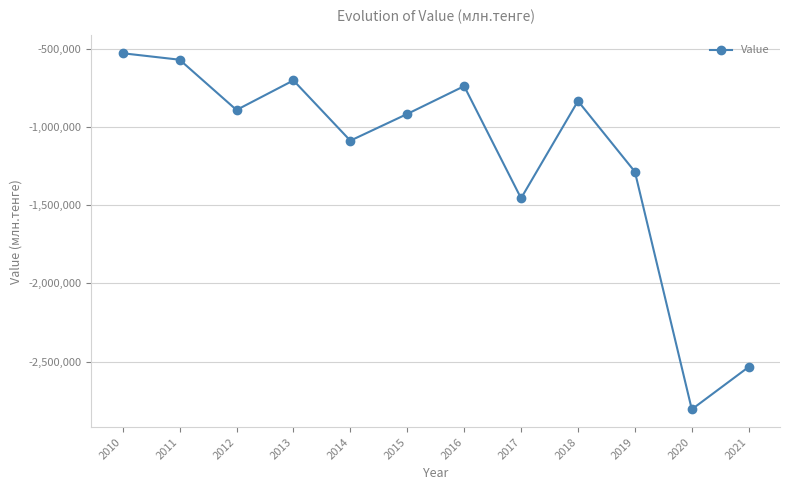

Reading left to right, list all the values displayed in this chart.

2010=-527264.2	2011=-568618.5	2012=-890308.7	2013=-700927.8	2014=-1086670.4	2015=-915704.8	2016=-737717.6	2017=-1455319.8	2018=-833072.3	2019=-1285306.7	2020=-2806150.2	2021=-2534806.2